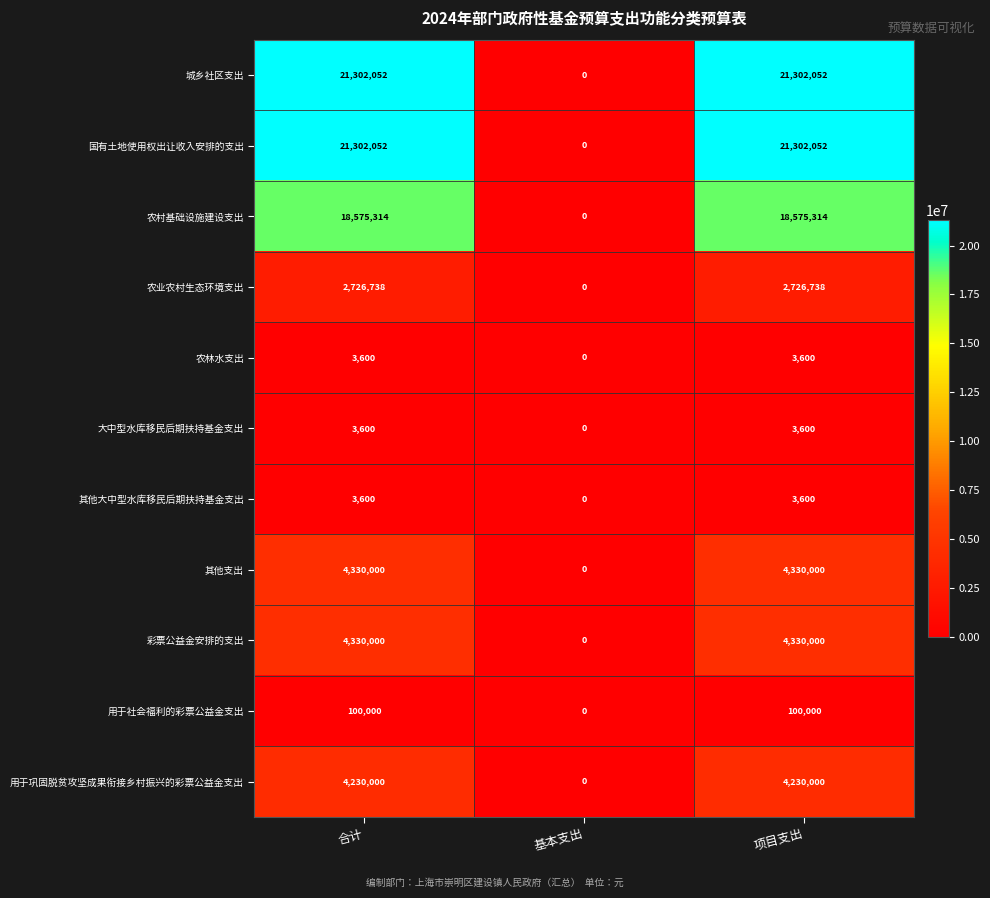

What is the total value across all series at 合计?

76906956